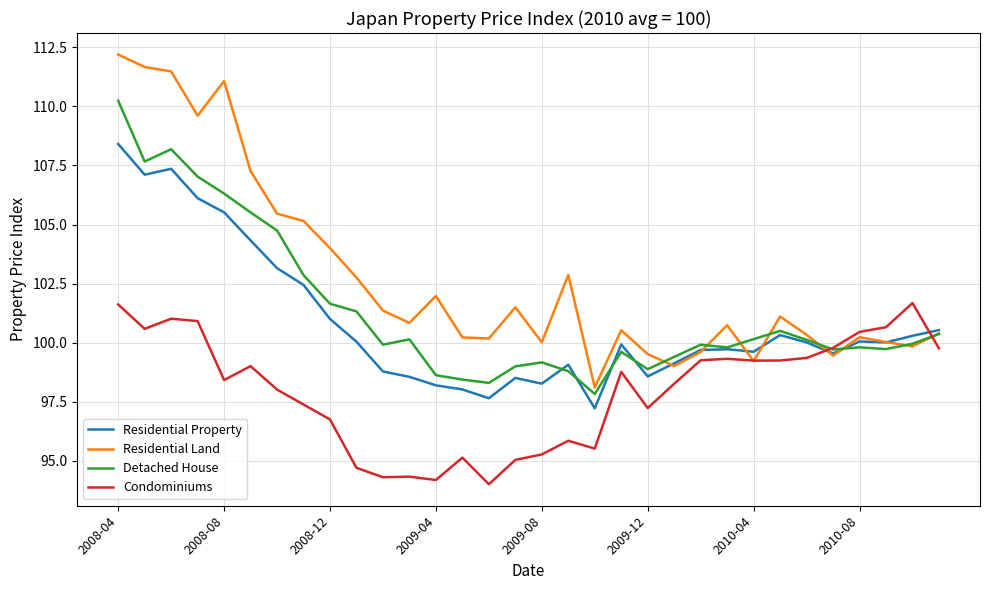

List the series in order of their peak value, highest first.

Residential Land, Detached House, Residential Property, Condominiums